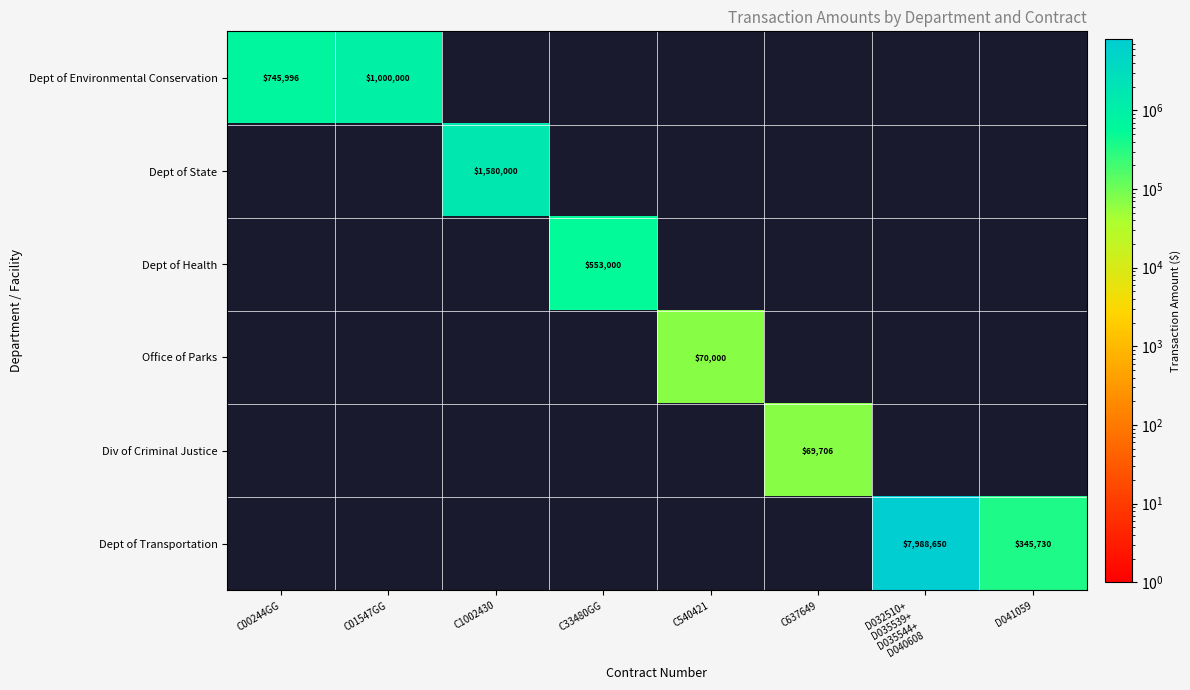

Read the Dept of Transportation value at D041059.

345730.0